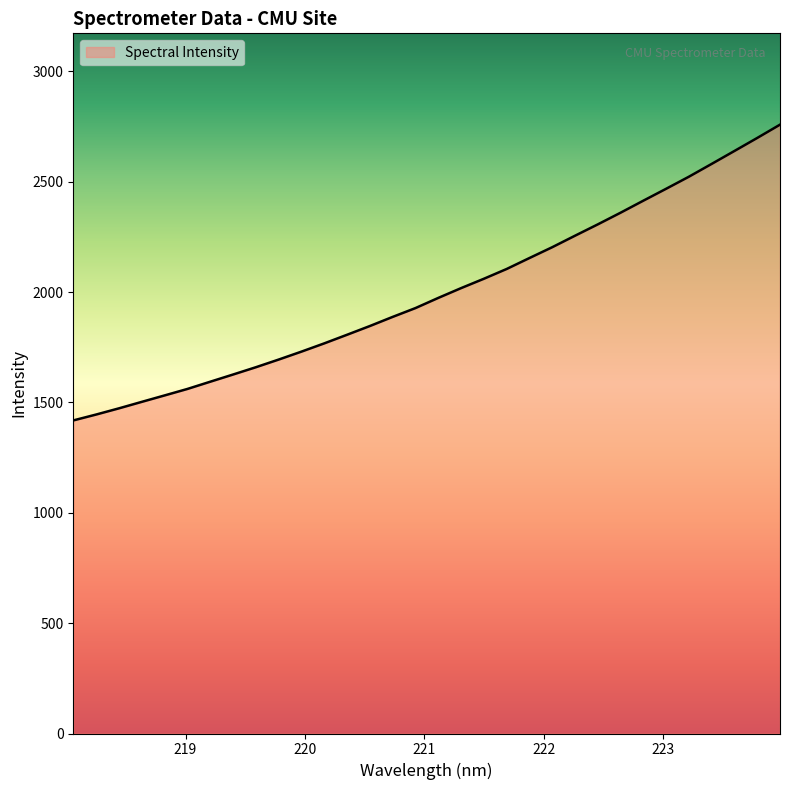

What is the difference between the maximum and minimum values?

1340.3